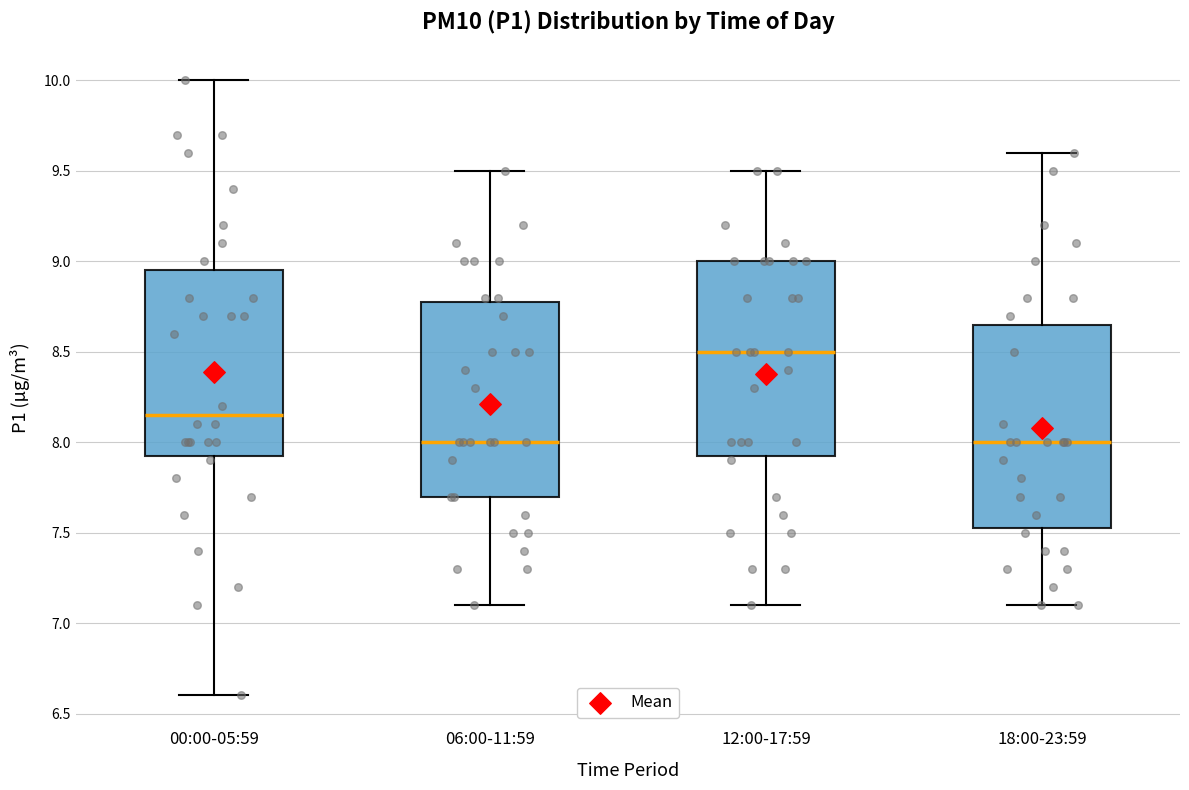

Where does the median line of the box for 12:00-17:59 sit on the y-axis? The values are not printed on the chart, so give them approximately, as read against the axis.

8.50